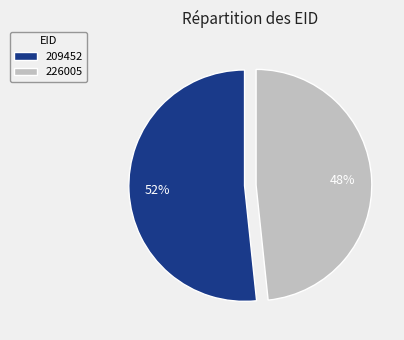

Is it true that 226005 is 48% of the pie?

True